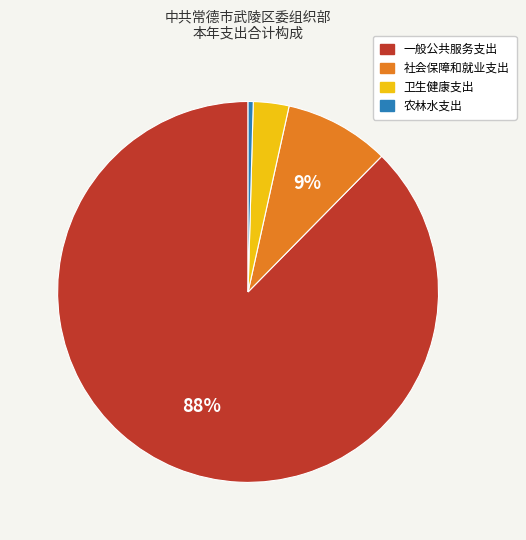

Between 农林水支出 and 卫生健康支出, which is larger?

卫生健康支出